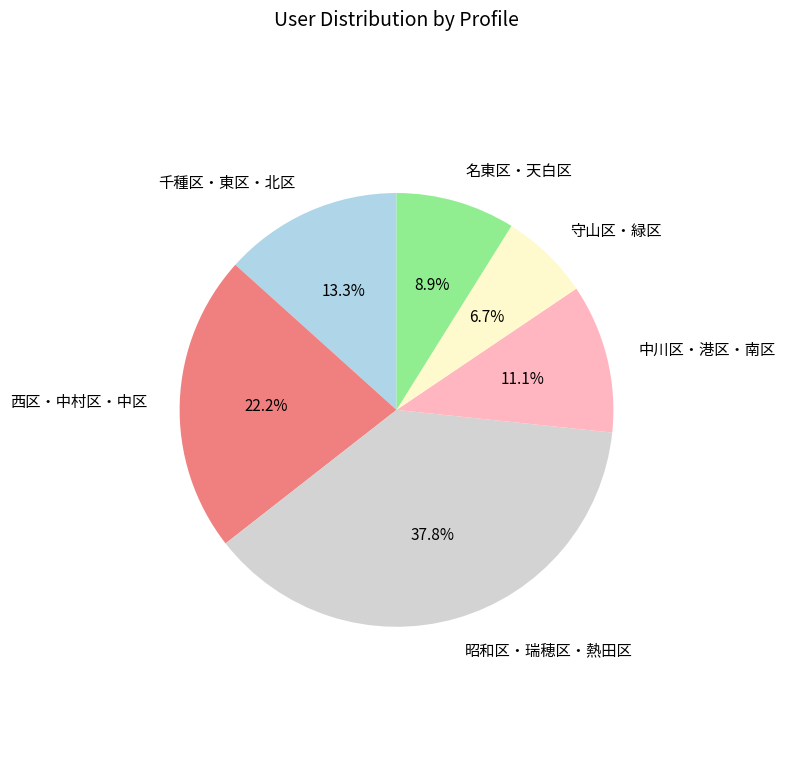

Rank the categories by value from lowest to highest.

守山区・緑区, 名東区・天白区, 中川区・港区・南区, 千種区・東区・北区, 西区・中村区・中区, 昭和区・瑞穂区・熱田区